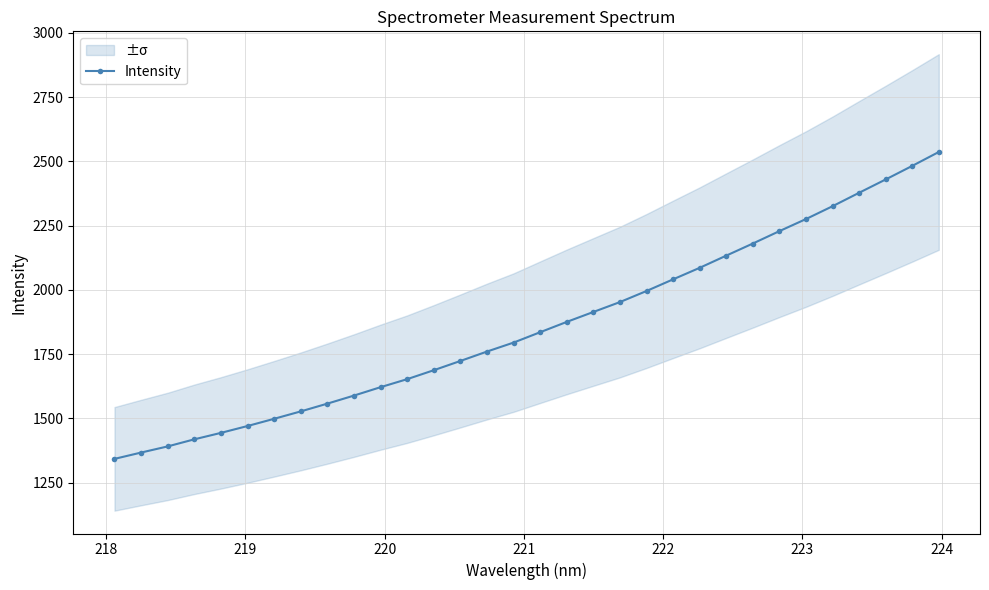

What is the value of the Intensity point at the 15th from the left?

1760.3